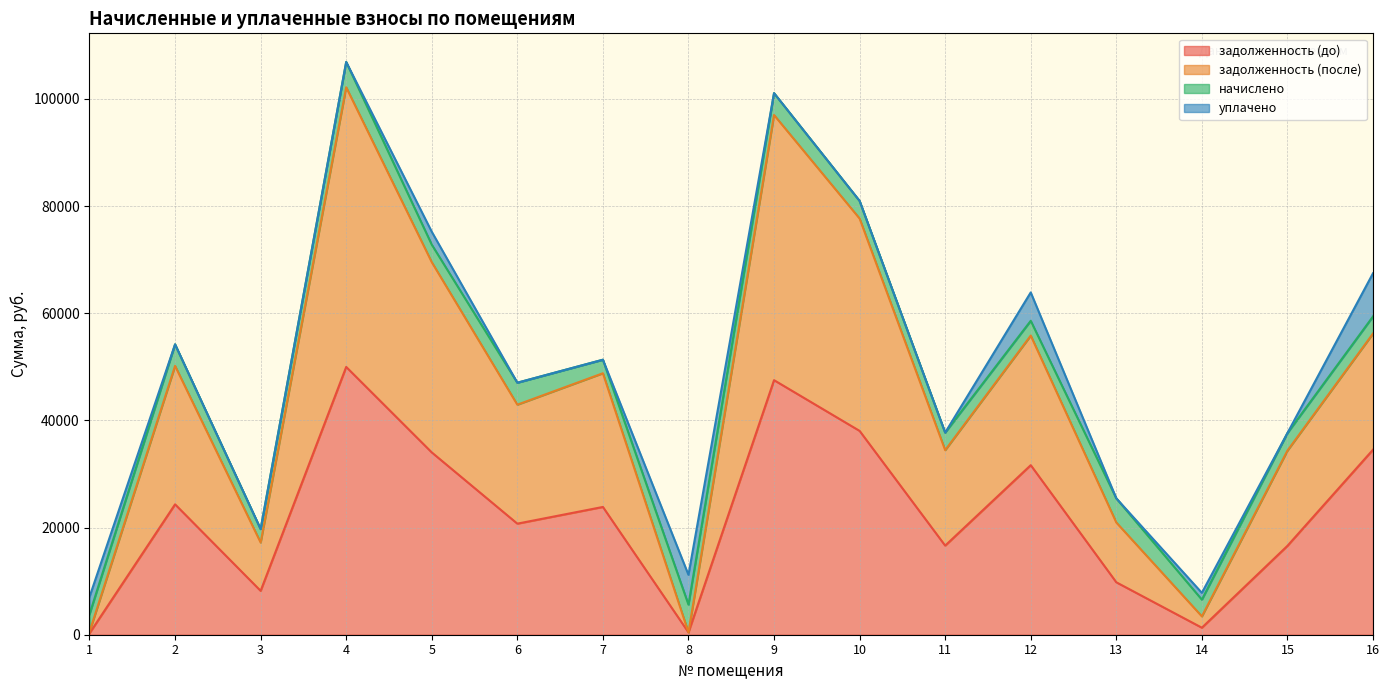

What is the difference between the highest and lowest values at 6?

26304.6